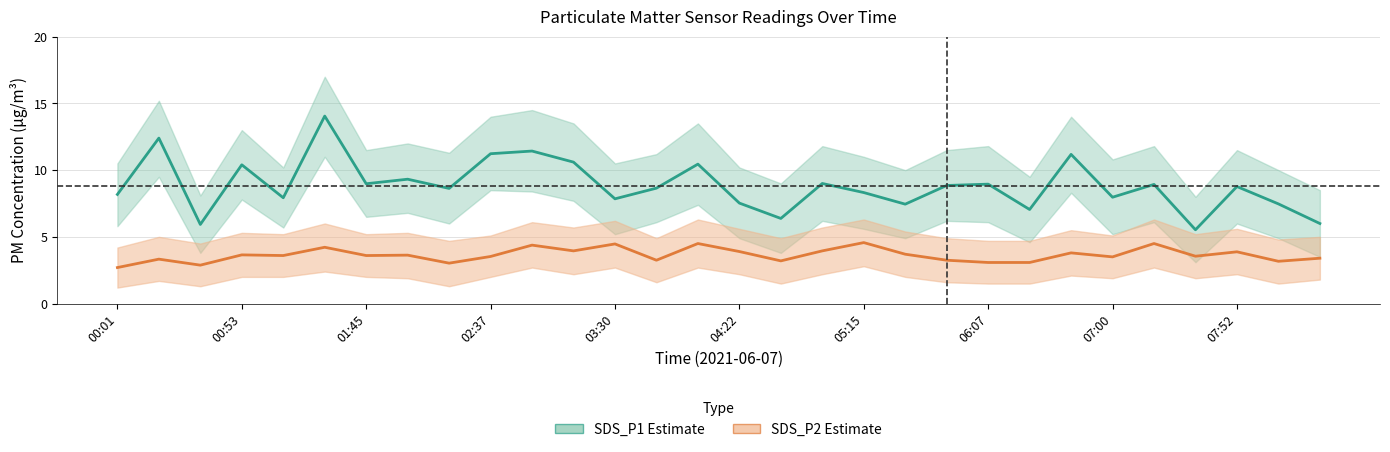

Reading left to right, transcribe all the data shown in this chart.

SDS_P1: 8.2	12.4	5.9	10.4	7.9	14.1	9.0	9.3	8.6	11.2	11.4	10.6	7.8	8.7	10.4	7.5	6.4	9.0	8.3	7.5	8.8	8.9	7.0	11.2	8.0	8.9	5.5	8.8	7.5	6.0
SDS_P2: 2.7	3.3	2.9	3.6	3.6	4.2	3.6	3.6	3.0	3.5	4.4	4.0	4.5	3.2	4.5	3.9	3.2	4.0	4.6	3.7	3.2	3.1	3.1	3.8	3.5	4.5	3.5	3.9	3.2	3.4